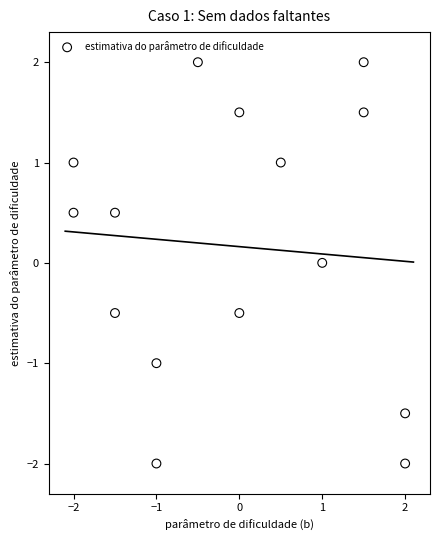

What is the range of Y values (max minus min)?

4.0